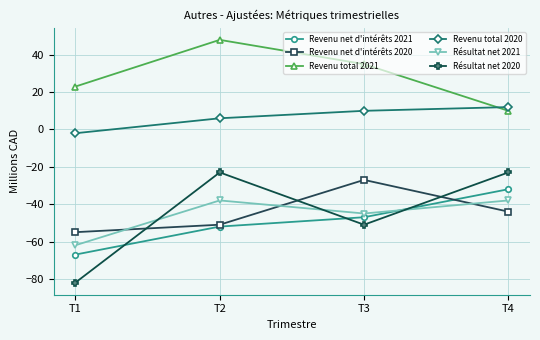

Reading left to right, what are all the values shown in this chart?

Revenu net d'intérêts 2021: -67	-52	-47	-32
Revenu net d'intérêts 2020: -55	-51	-27	-44
Revenu total 2021: 23	48	35	10
Revenu total 2020: -2	6	10	12
Résultat net 2021: -62	-38	-45	-38
Résultat net 2020: -82	-23	-51	-23